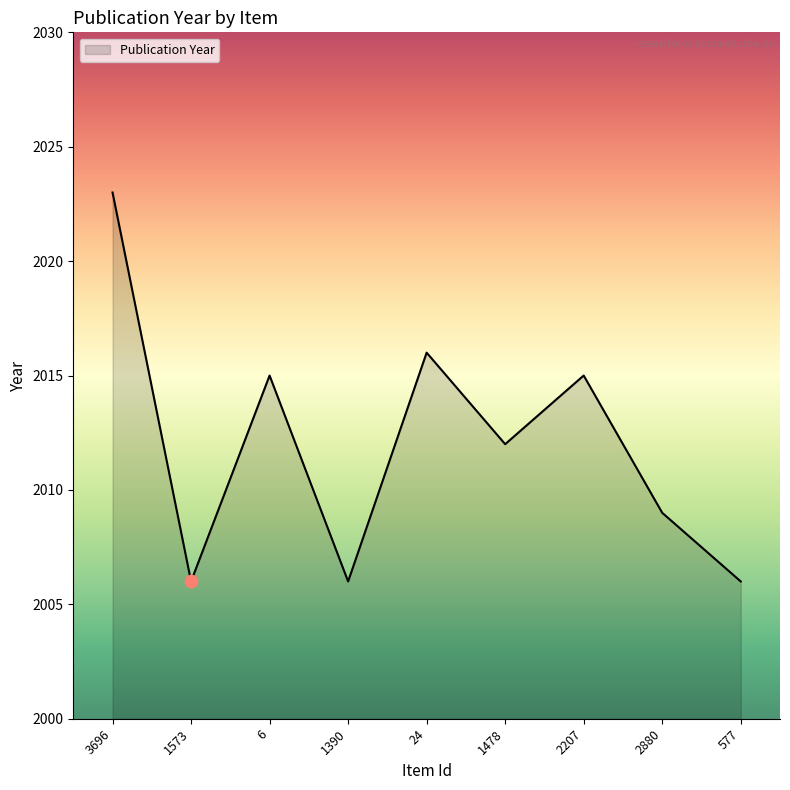

Which has a higher value, 577 or 1478?

1478